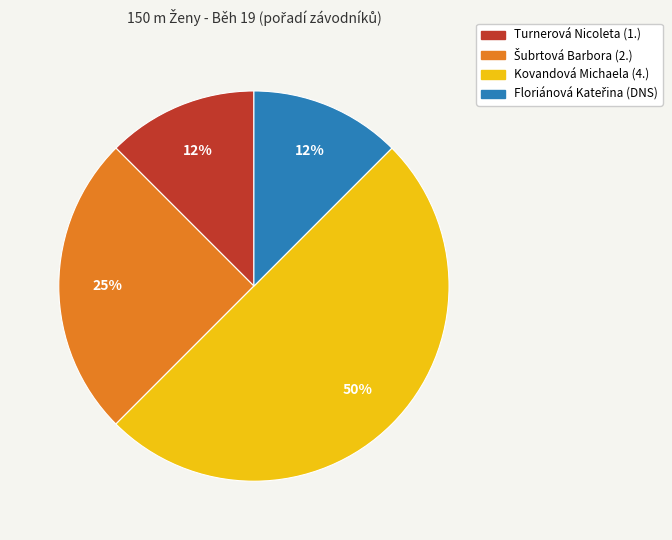

Is it true that Turnerová Nicoleta is 7% of the pie?

False